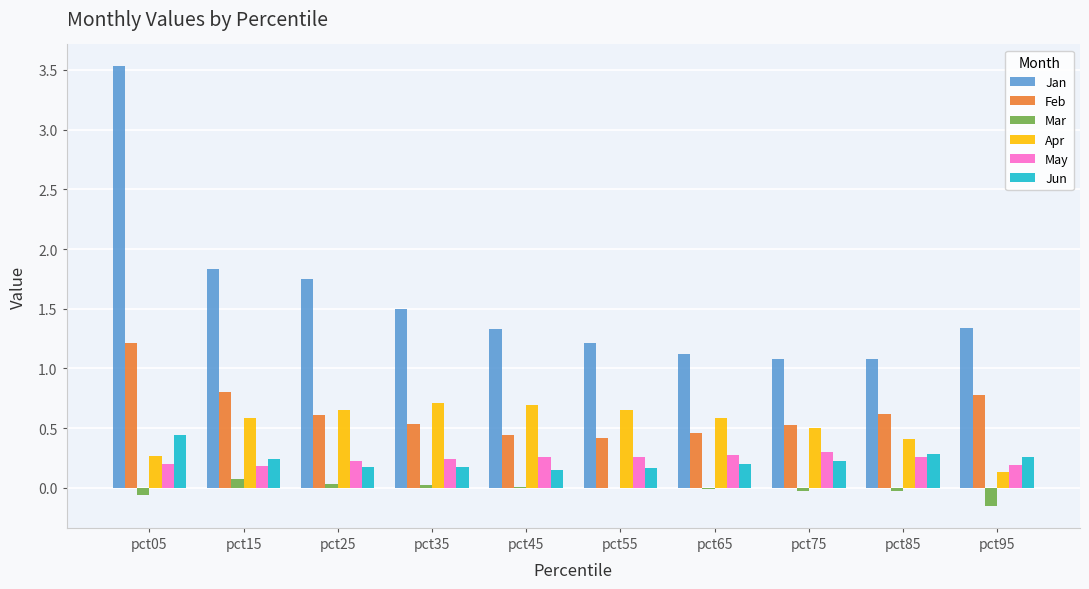

At which label does Feb reach its peak?

pct05